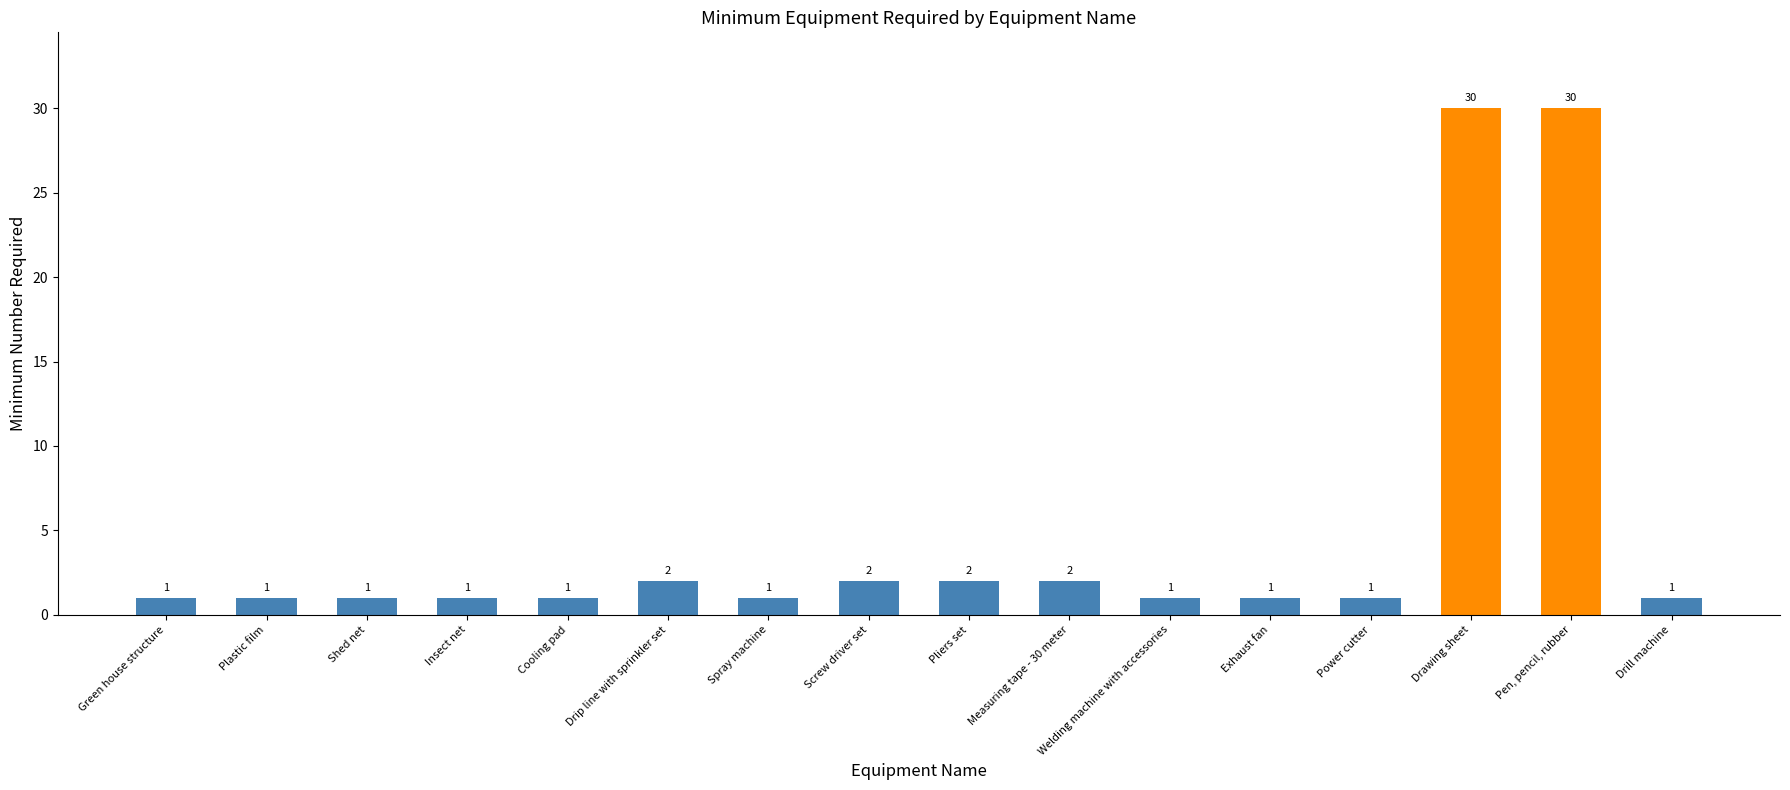

Count the number of categories in the chart.

16